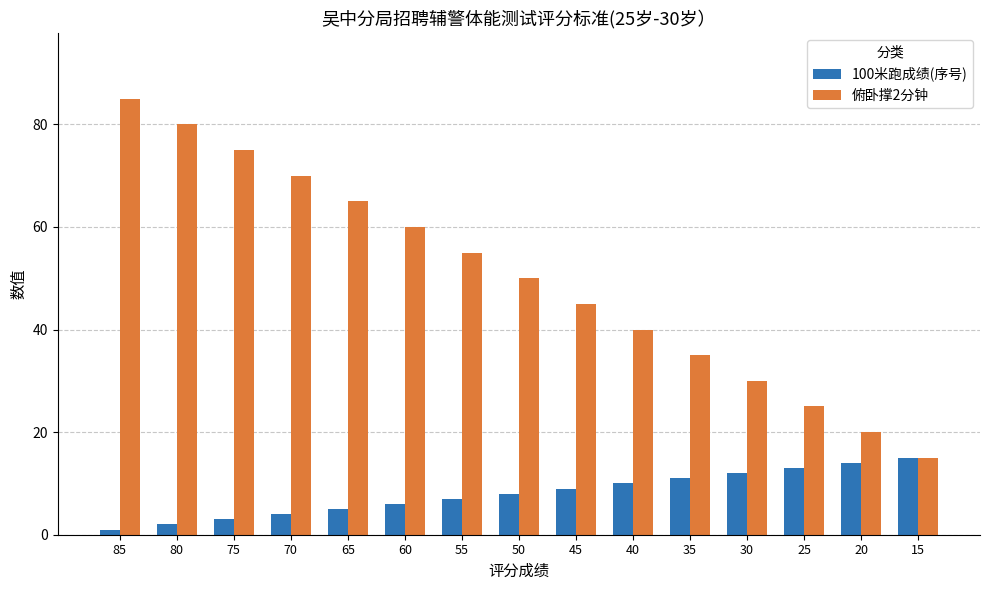

Is it true that 俯卧撑2分钟 equals 30 at 30?

True